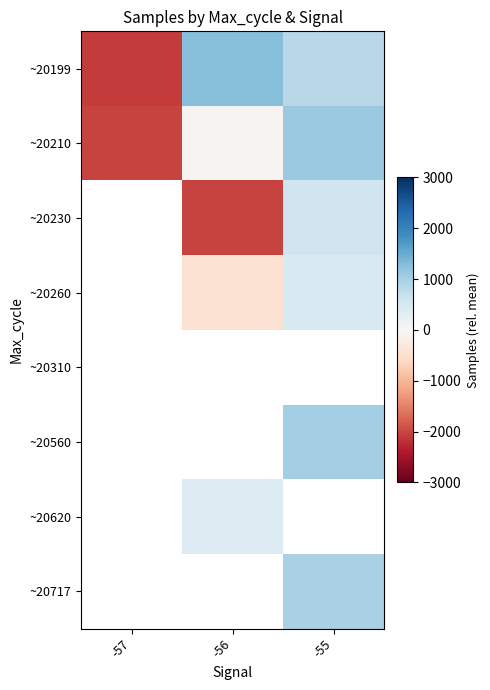

How many values in ~20560 are above zero?

1